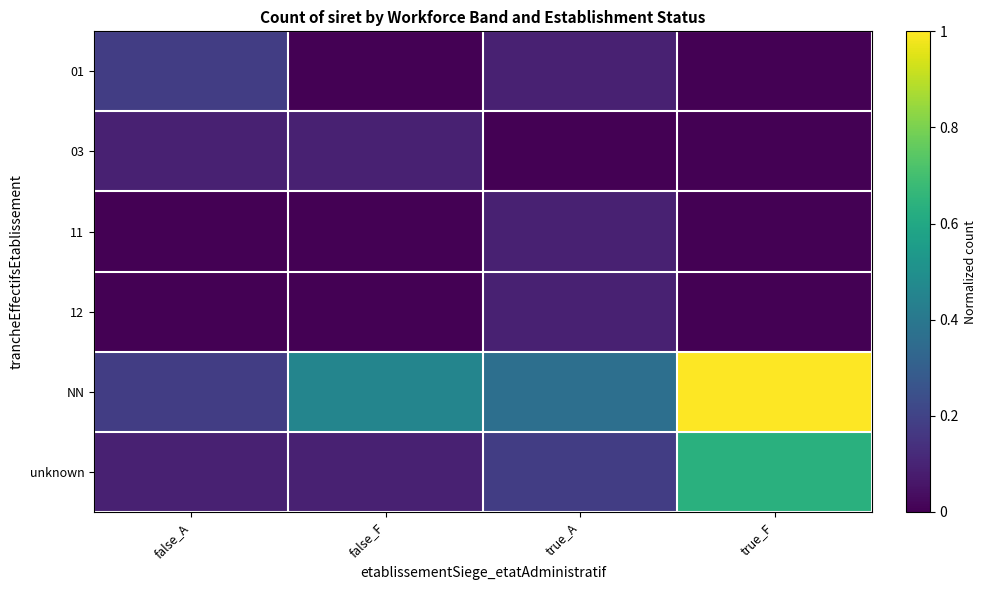

Between false_A and true_A, which is larger?

false_A